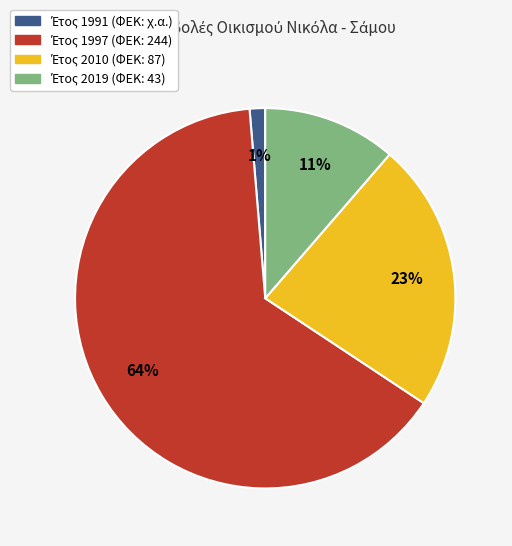

To the nearest percent, what is the average slice percentage?

25%